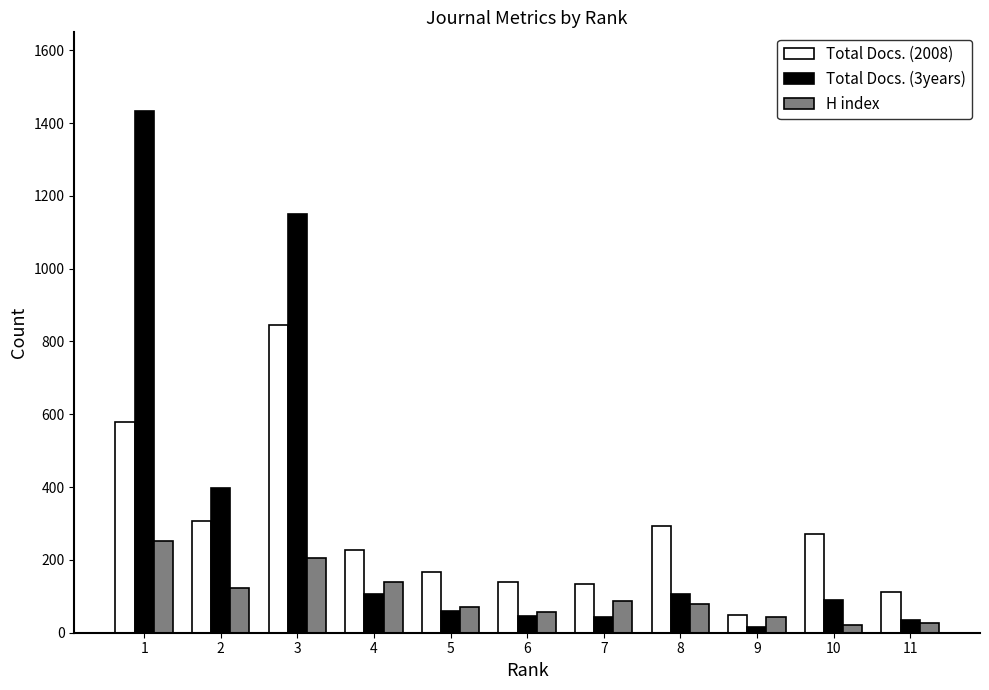

Which series has the widest spread of values?

Total Docs. (3years)